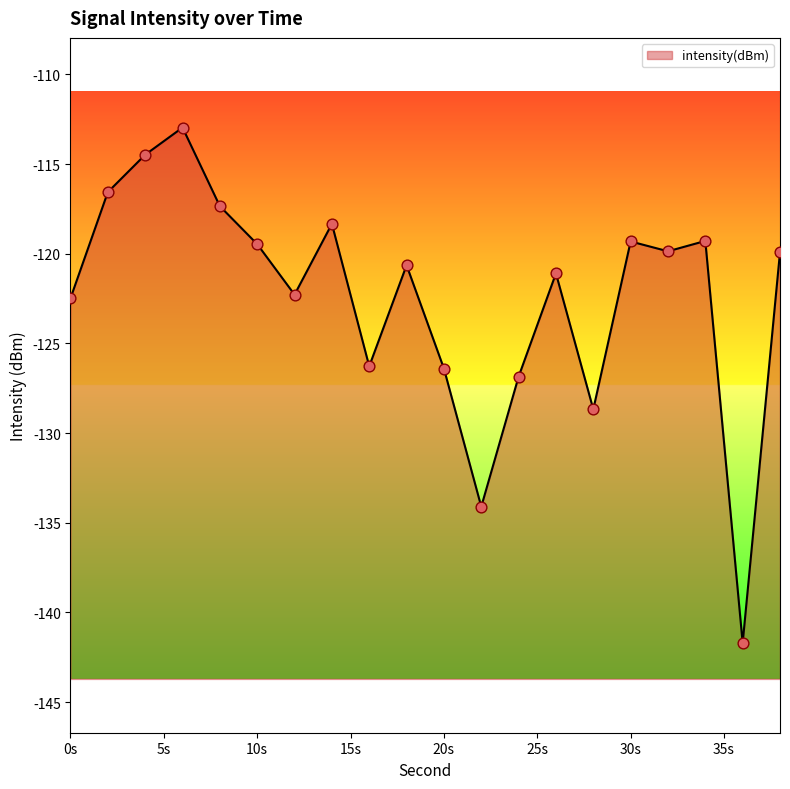

What is the change in value from 16 to 30?

+7.0